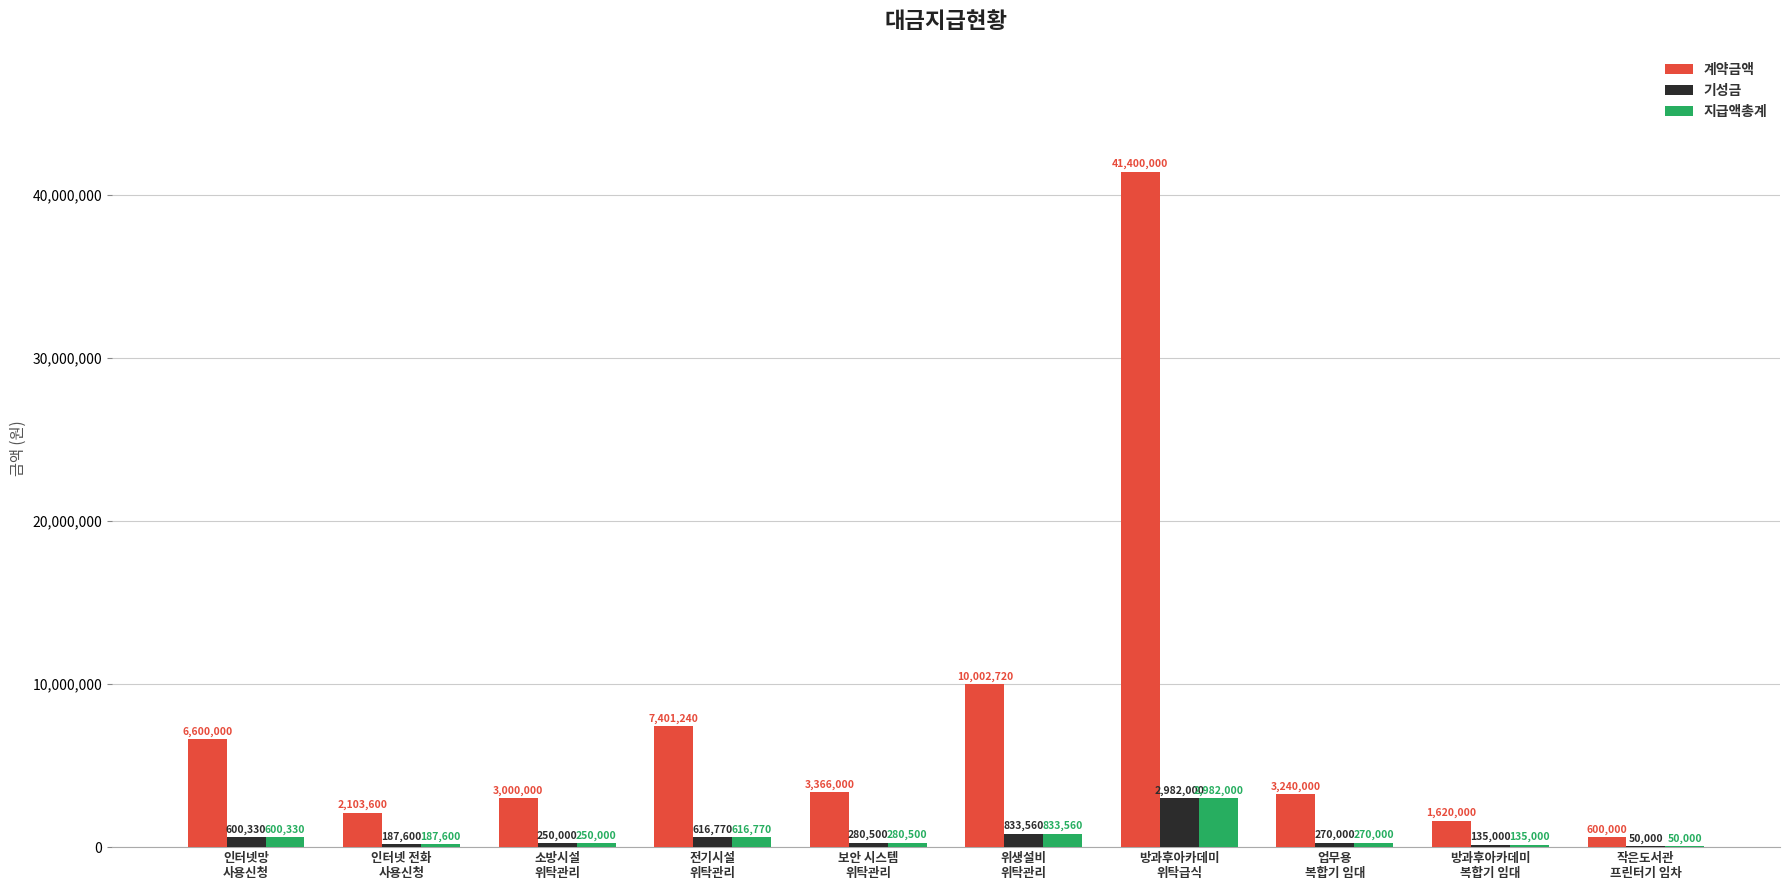

What position from the right is 위생설비
위탁관리?

5